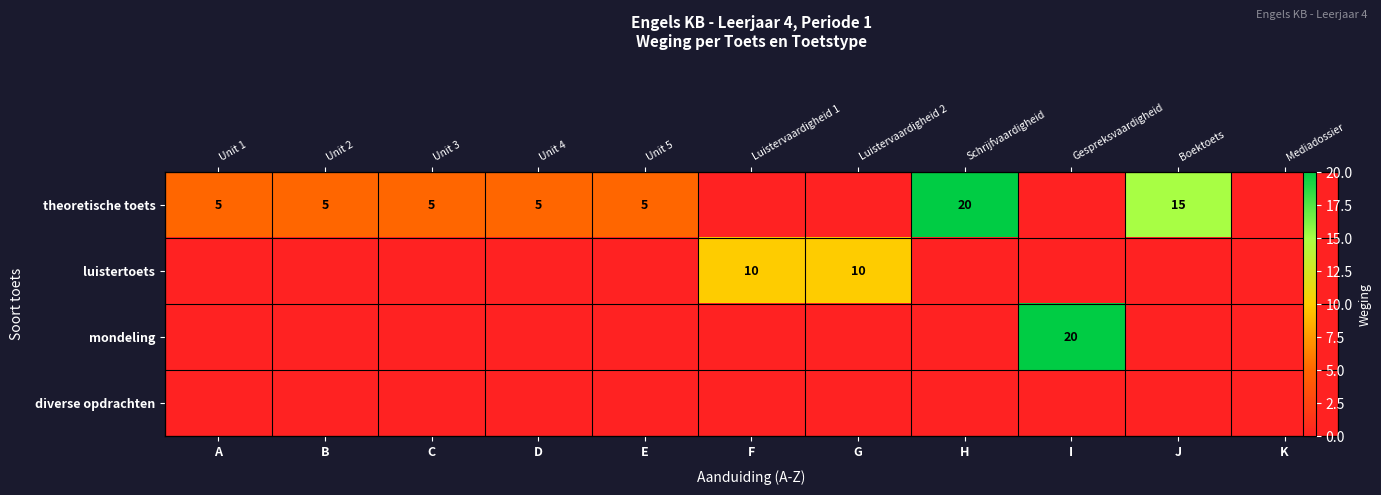

The value of mondeling at J is 12. True or false?

False